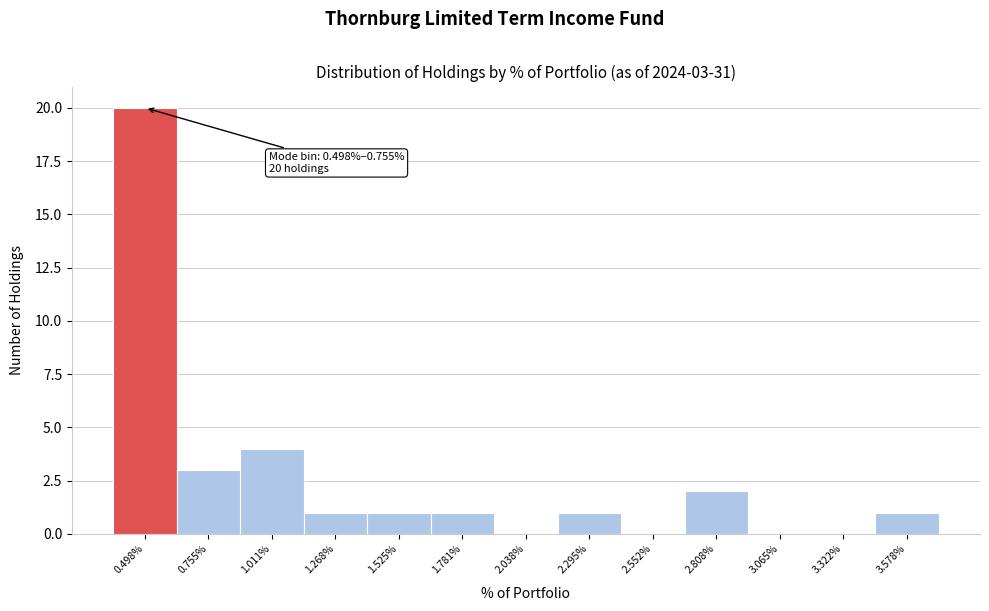

Reading left to right, extract all data points from this chart.

0.498%=20	0.755%=3	1.011%=4	1.268%=1	1.525%=1	1.781%=1	2.038%=0	2.295%=1	2.552%=0	2.808%=2	3.065%=0	3.322%=0	3.578%=1